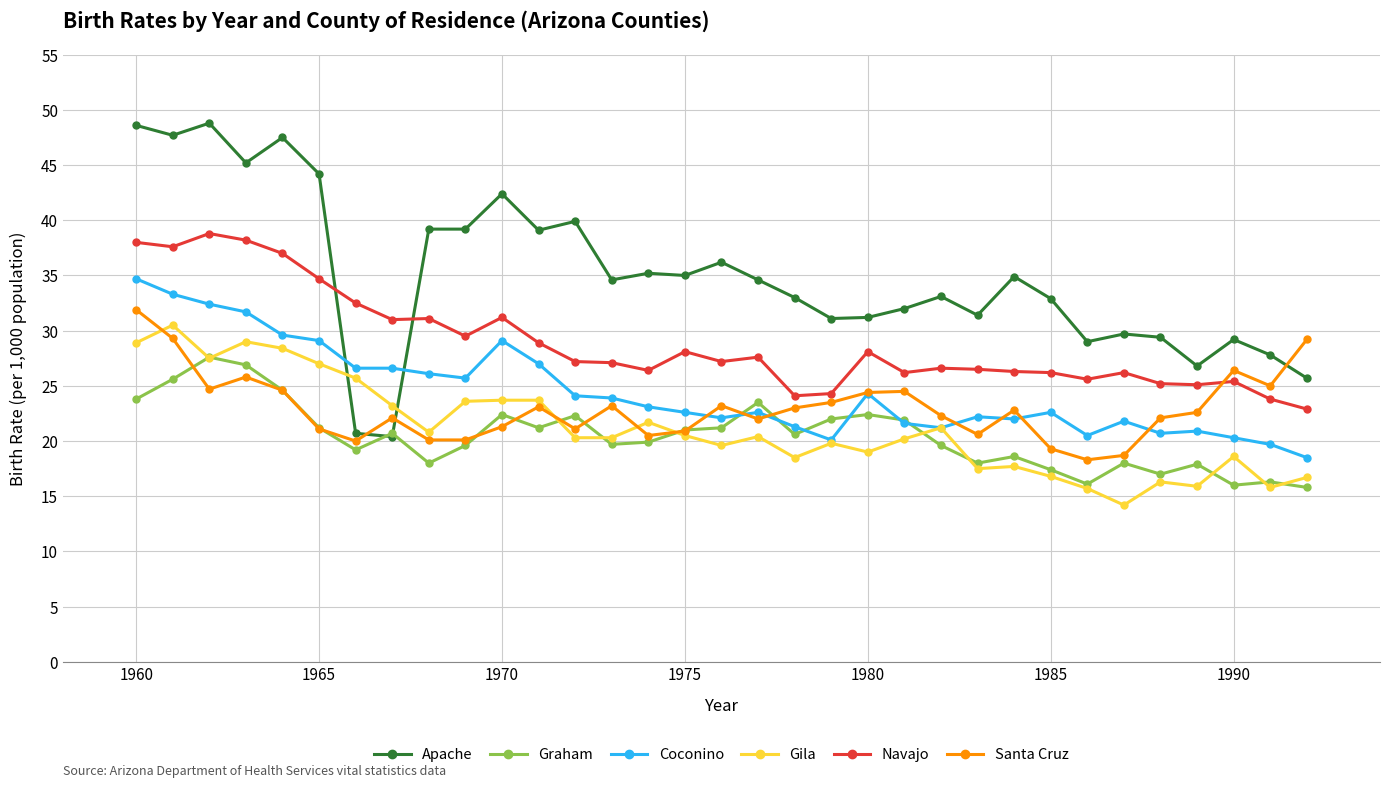

What is the value of the Apache point at the 4th from the left?

45.2